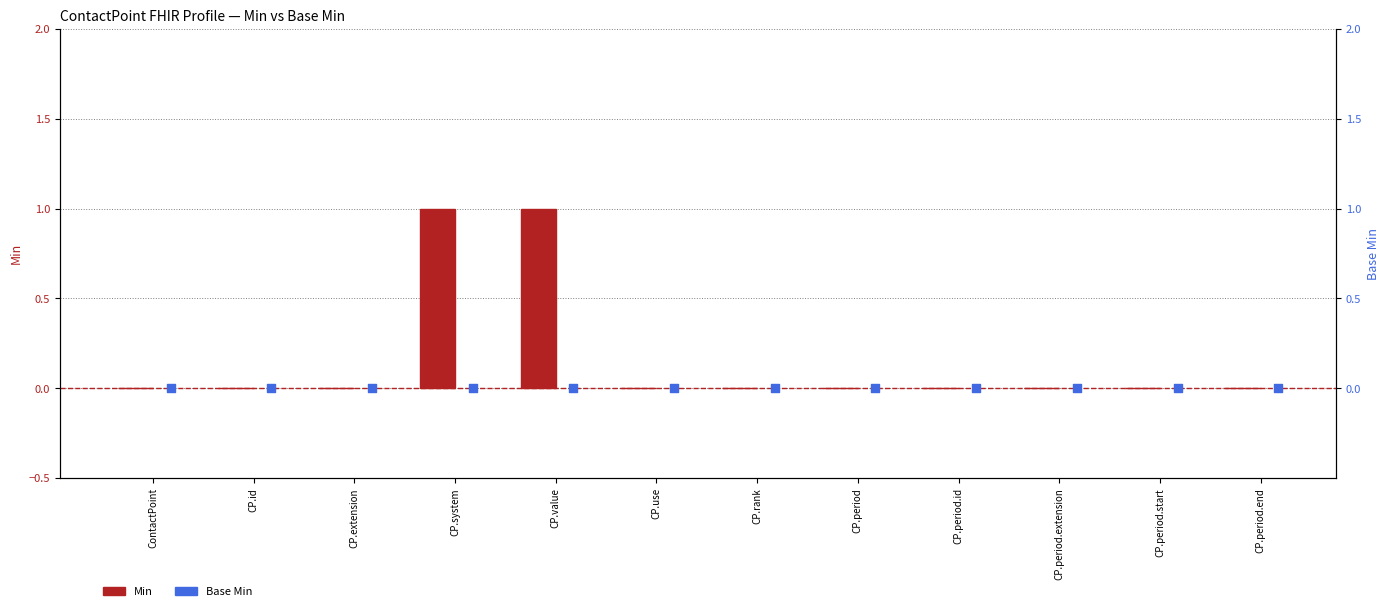

At how many categories does at least one series exceed 0?

2